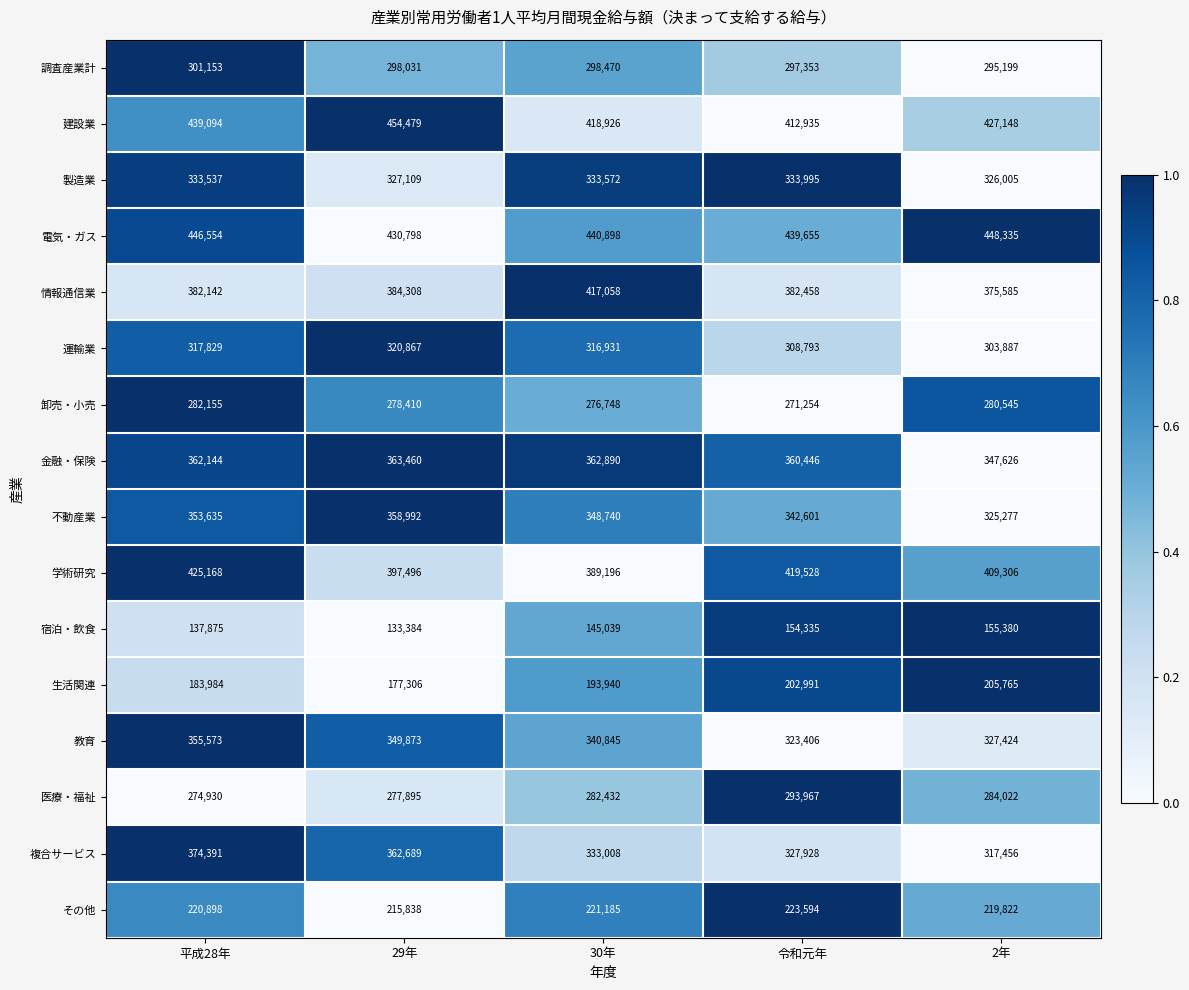

Which category has the lowest value across all series?

29年